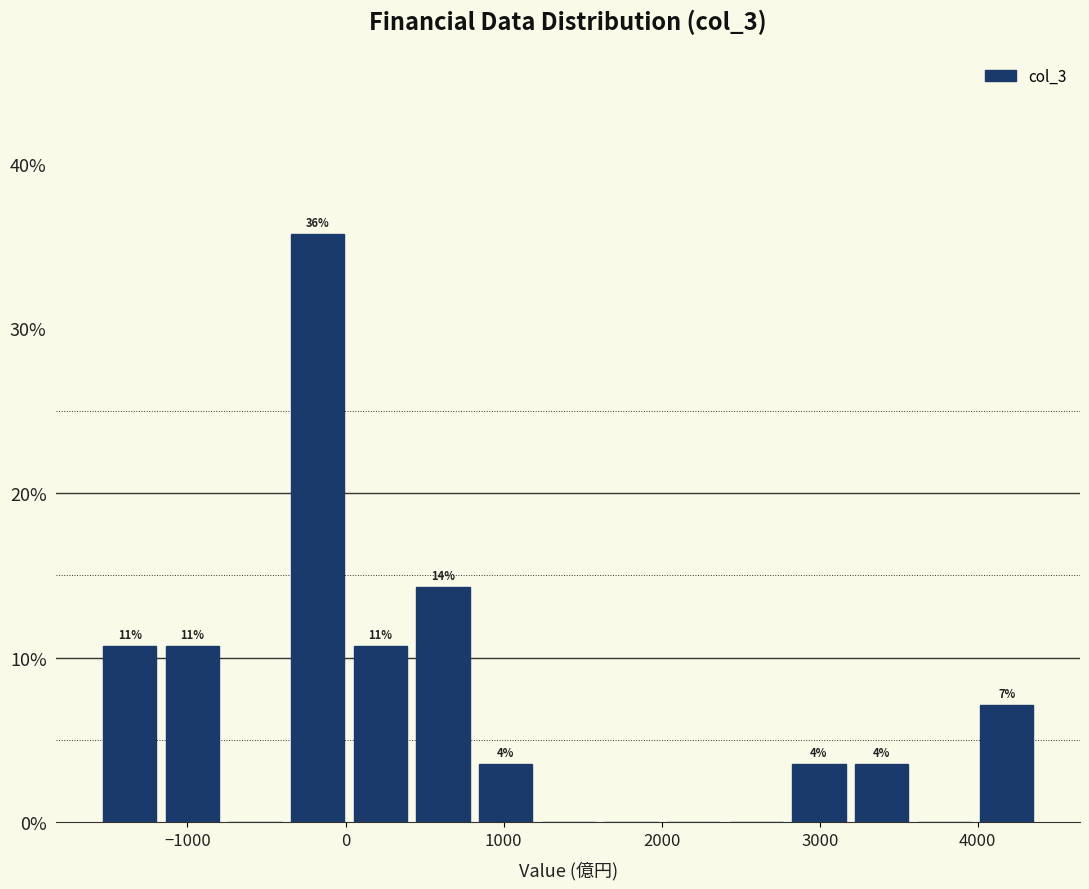

Read against the x-axis, roughly where is the centre of the tallest bar?

-200